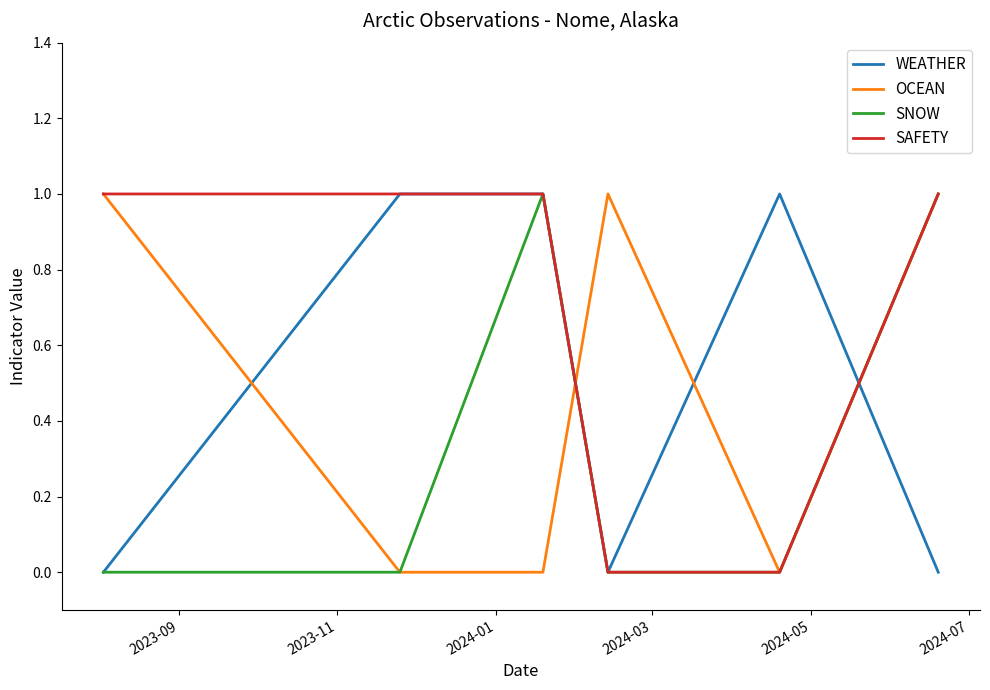

How many times do OCEAN and WEATHER cross each other?

4